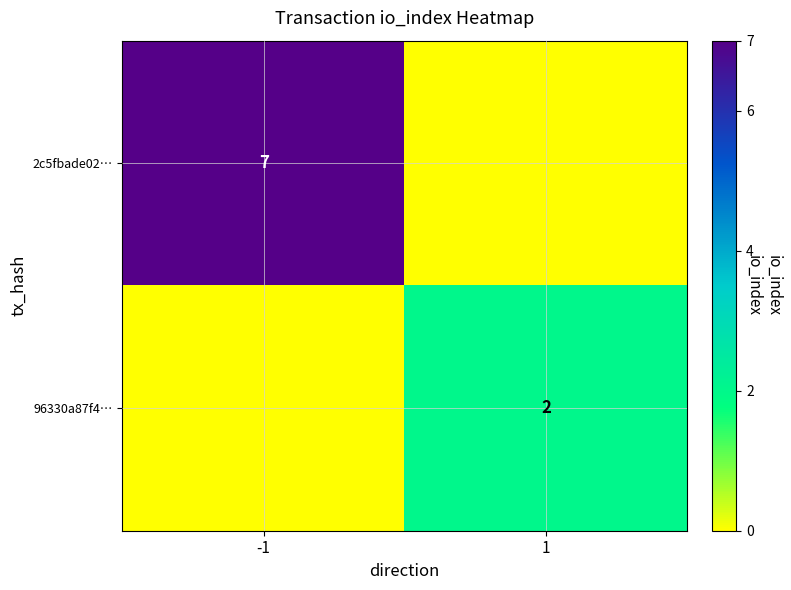

The value of 2c5fbade02… at -1 is 5. True or false?

False